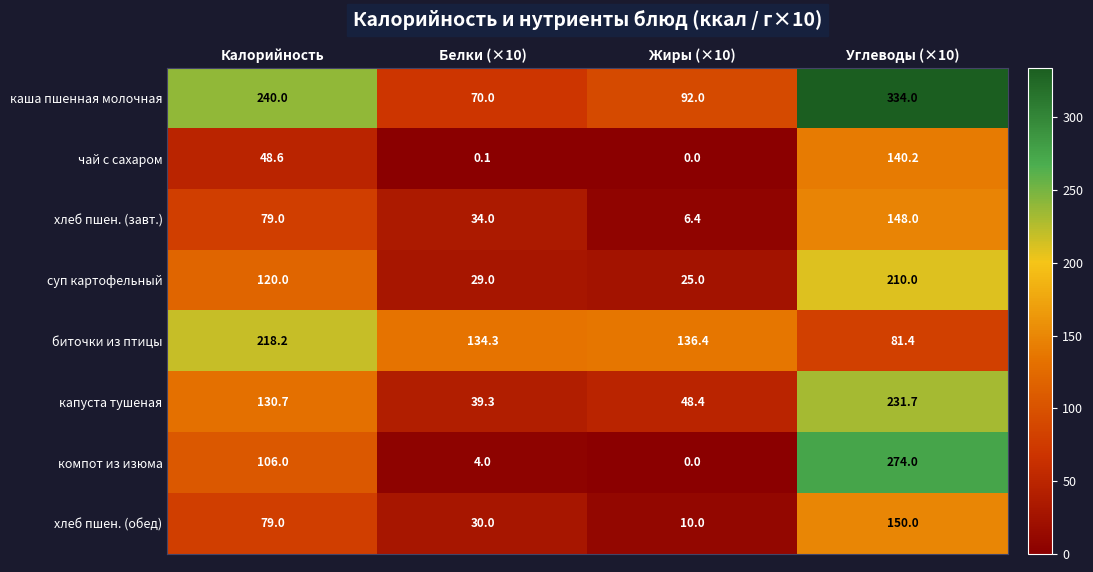

Which series has the widest spread of values?

компот из изюма